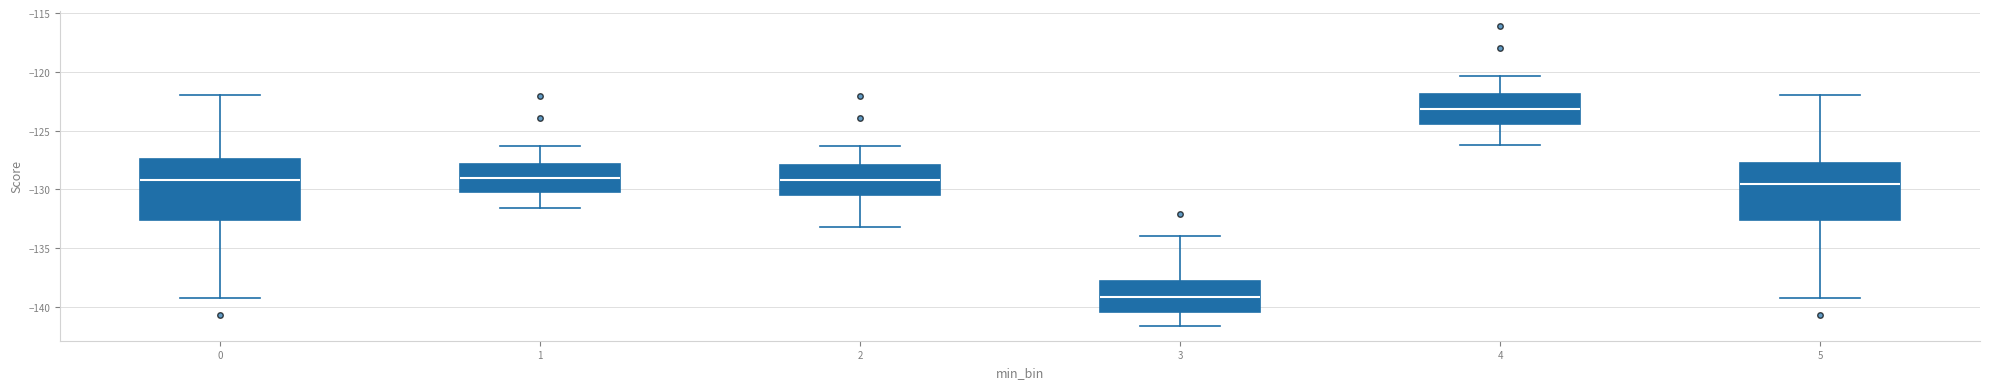

Reading left to right, read every box against the y-axis: the position of its median line, the range the box covers, and the ends of its whiskers. The values are not printed on the chart, so give them approximately, as read against the axis.

0: median -129.0, box -132.5 to -127.5, whiskers -139.0 to -122.0
1: median -129.0, box -130.0 to -128.0, whiskers -131.5 to -126.5
2: median -129.0, box -130.5 to -128.0, whiskers -133.0 to -126.5
3: median -139.0, box -140.5 to -138.0, whiskers -141.5 to -134.0
4: median -123.0, box -124.5 to -122.0, whiskers -126.0 to -120.5
5: median -129.5, box -132.5 to -127.5, whiskers -139.0 to -122.0